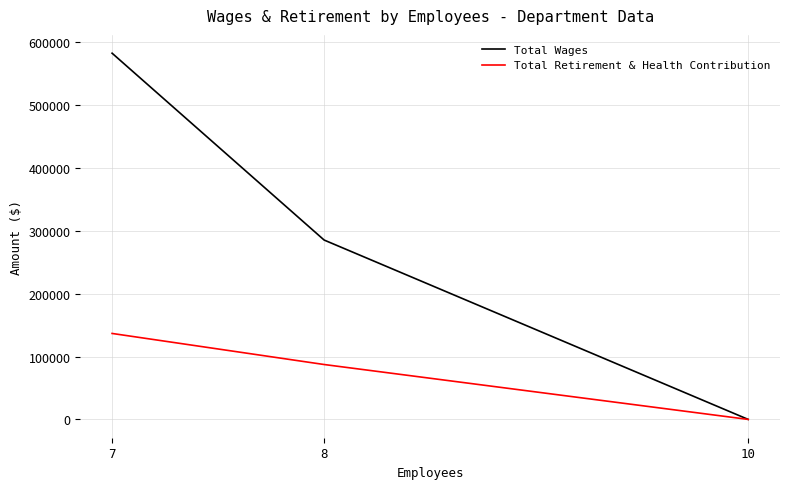

Where is Total Wages nearest to the value 291306?

8